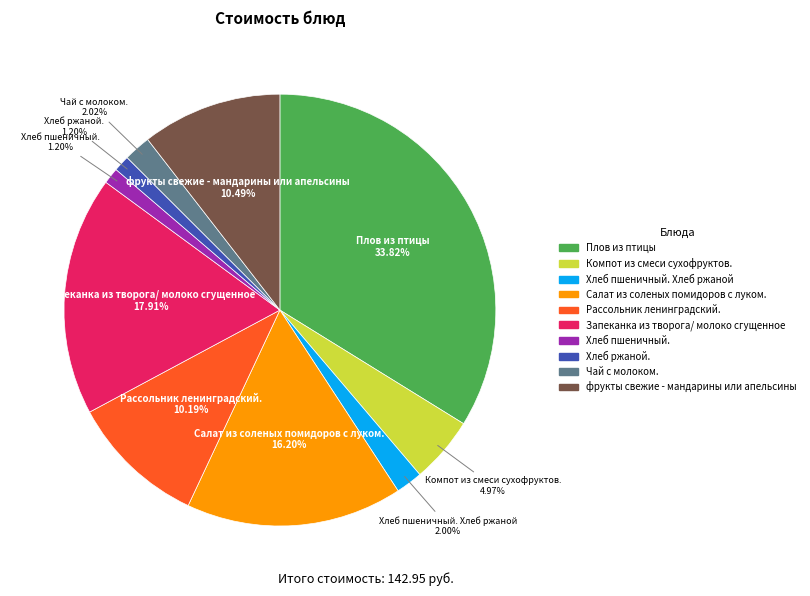

Is there any slice that represents more than half of the pie?

No